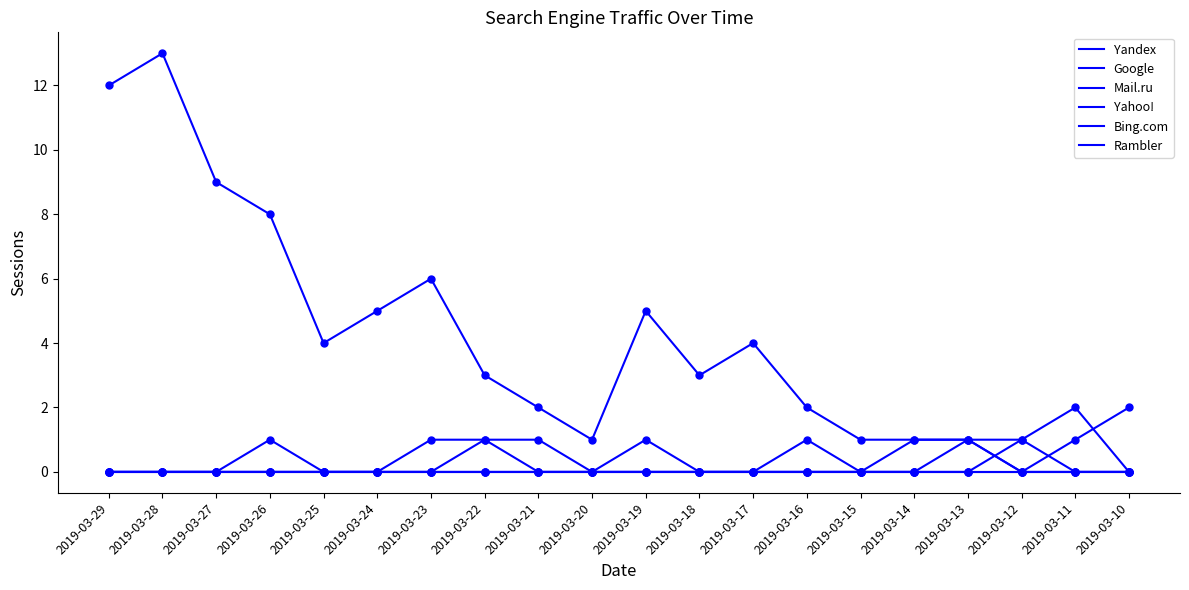

How many interior local valleys does the Yandex series have?

4